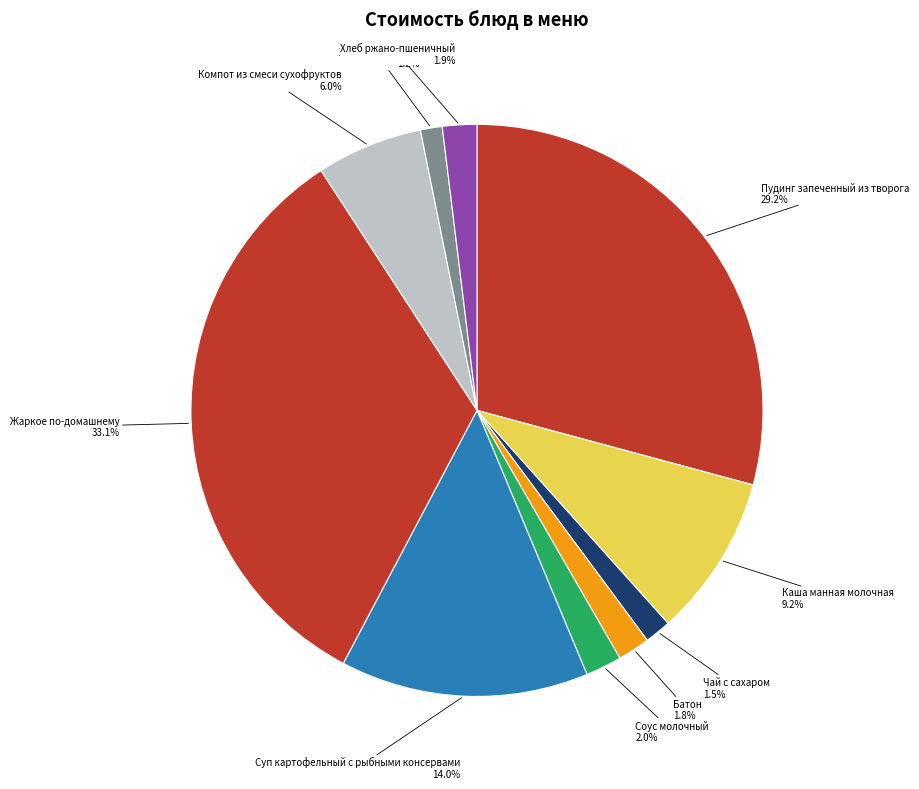

To the nearest percent, what is the difference between the largest and smallest slice percentages?

32%